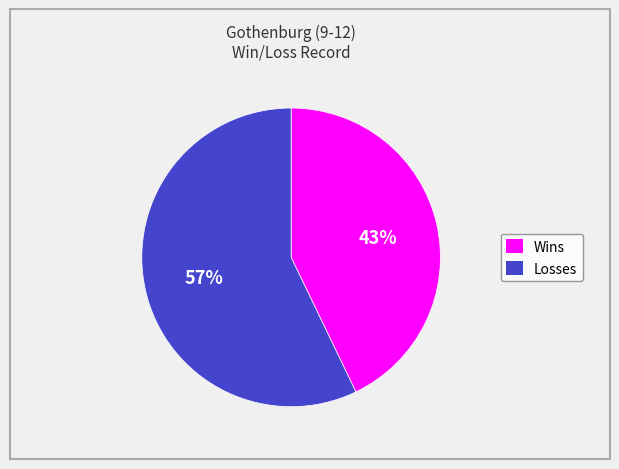

Does any single category account for the majority?

Yes